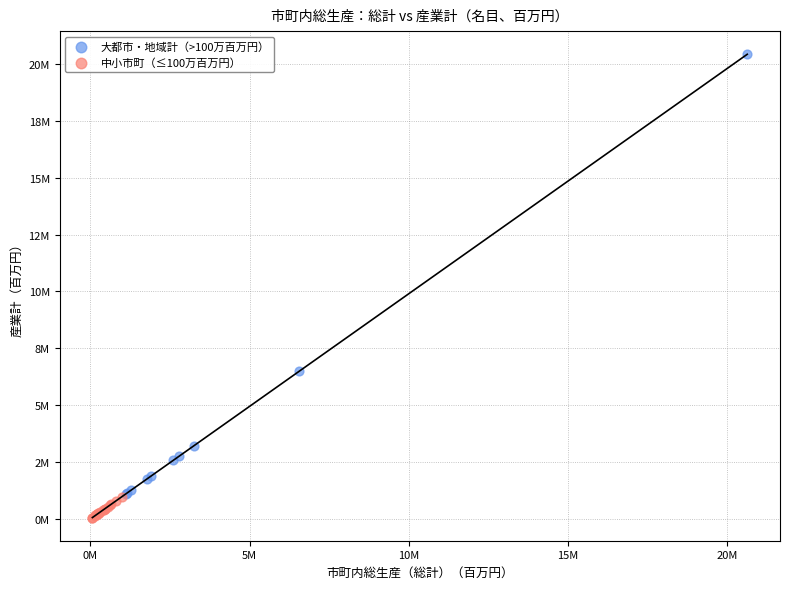

What are all the series names shown in the legend?

大都市・地域計（>100万百万円）, 中小市町（≤100万百万円）